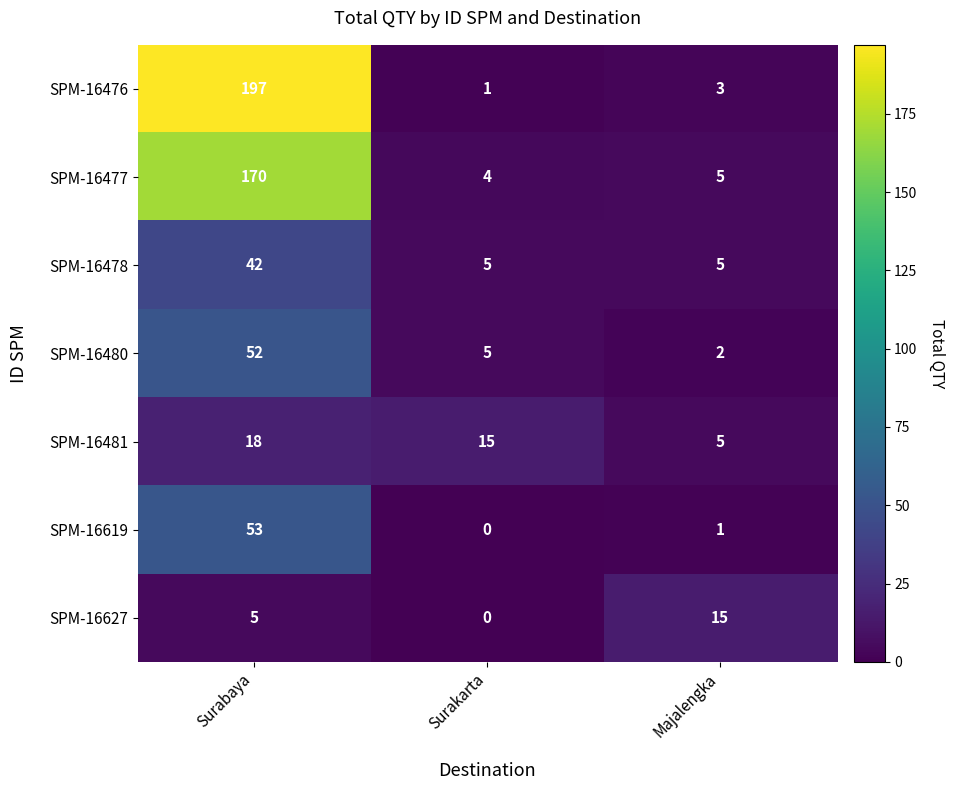

Which series changed the most between Surakarta and Majalengka?

SPM-16627